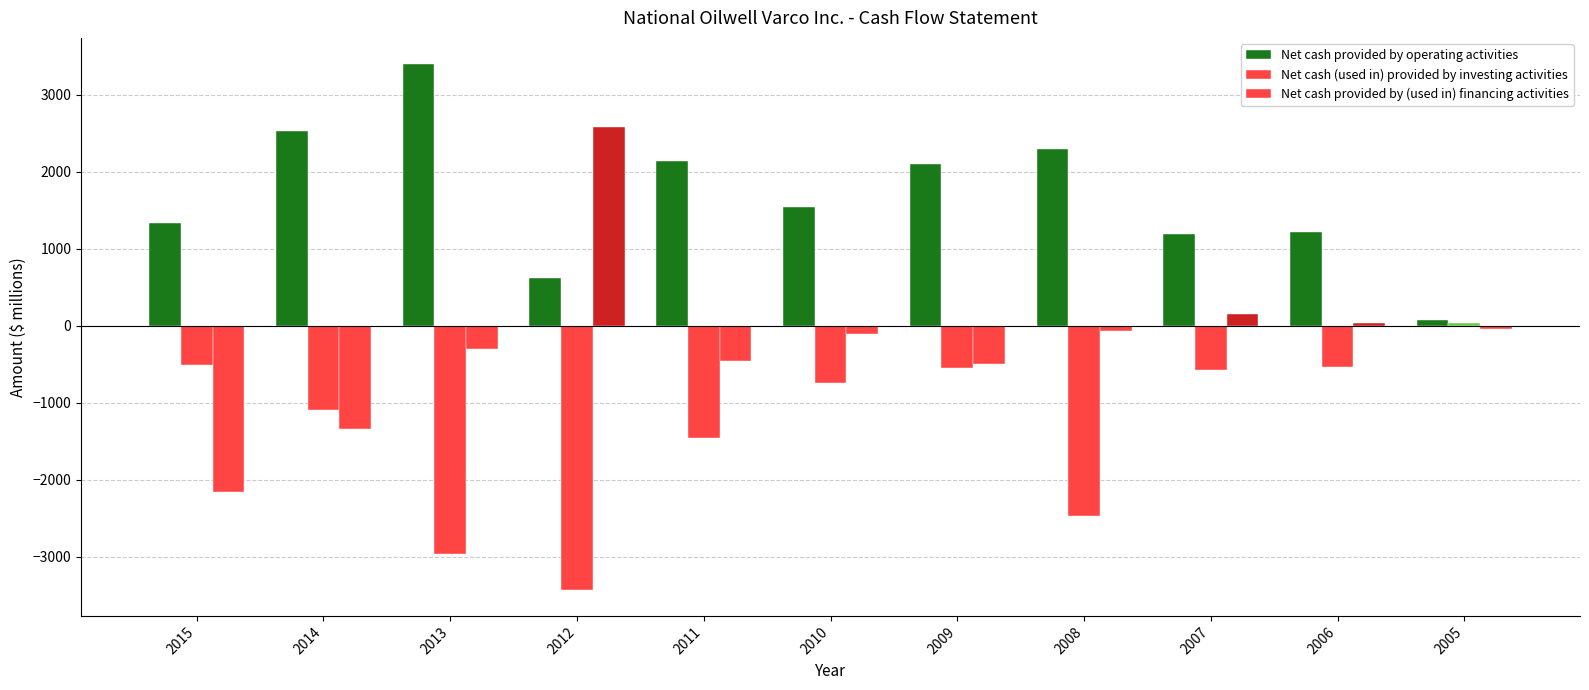

How many groups of bars are there?

11